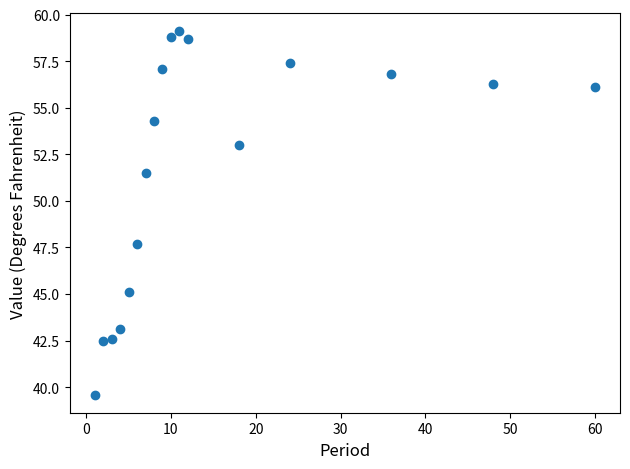

What Y value in the scatter plot is closest to 49?

47.7